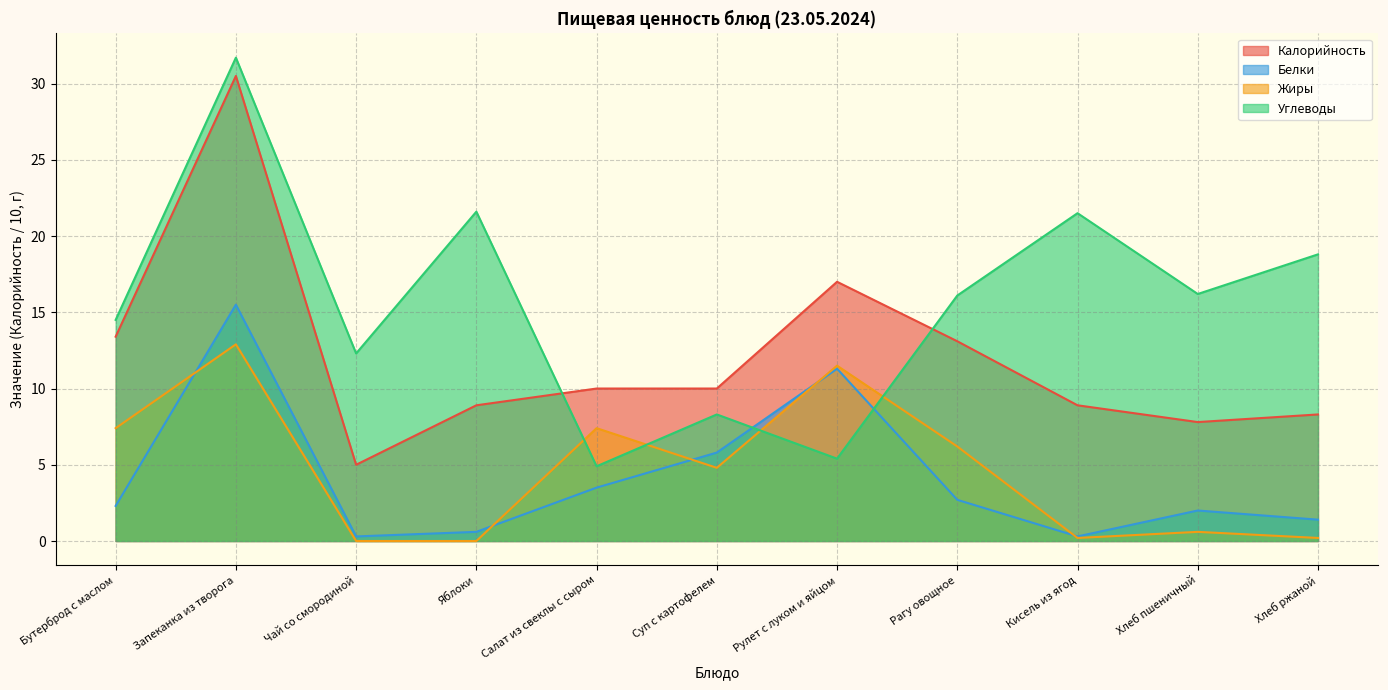

Which series changed the most between Бутерброд с маслом and Суп с картофелем?

Углеводы